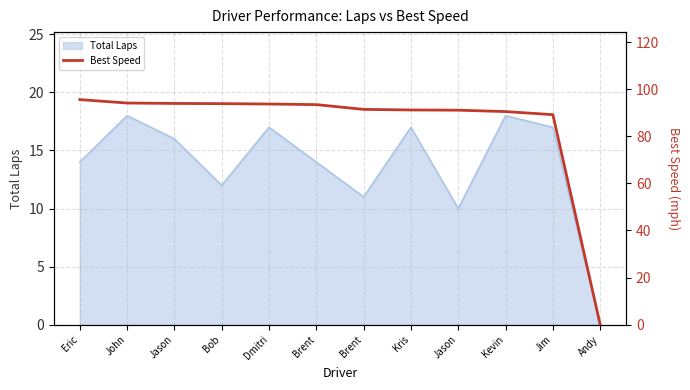

Reading left to right, what are all the values shown in this chart?

Eric=95.6	John=94.1	Jason=94.0	Bob=93.9	Dmitri=93.7	Brent=93.5	Brent=91.4	Kris=91.2	Jason=91.1	Kevin=90.5	Jim=89.2	Andy=0.0